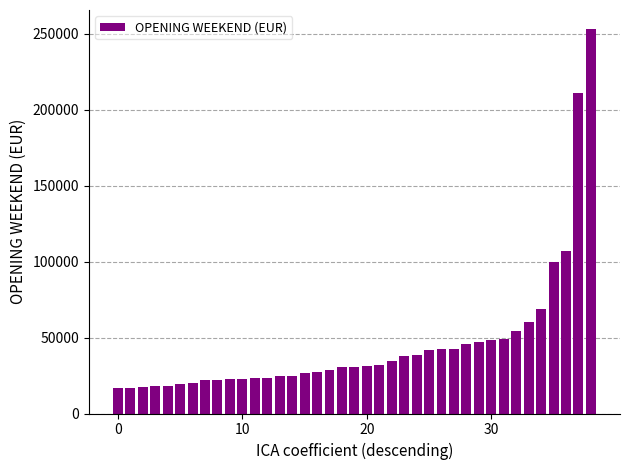

What is the minimum value shown in the chart?

16465.4